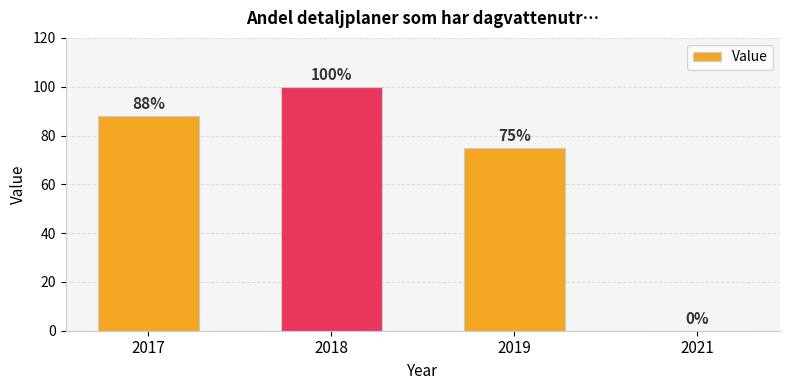

Where is the data nearest to the value 50?

2019